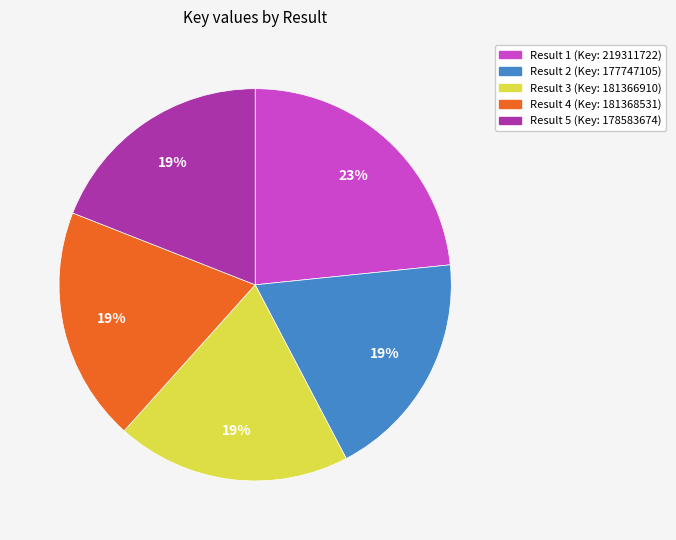

True or false: Result 4 (Key: 181368531) accounts for 27% of the total.

False